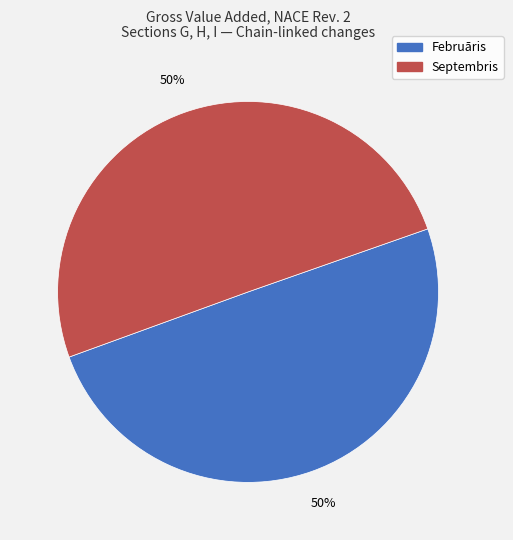

To the nearest percent, what is the average slice percentage?

50%